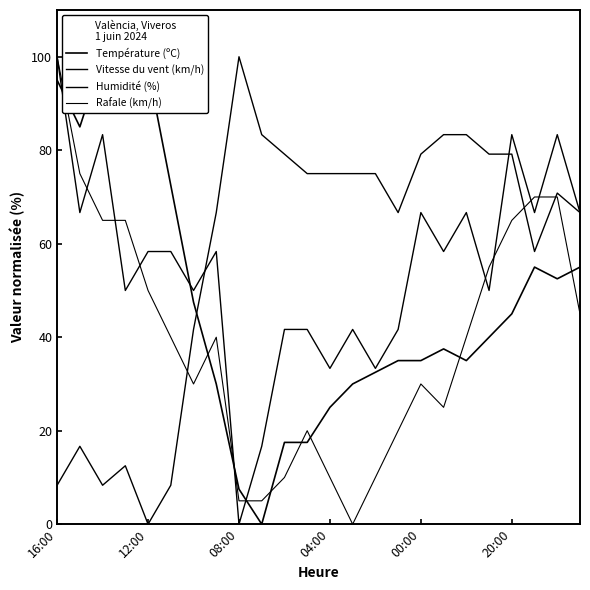

What is the label of the 15th point from the left?

14